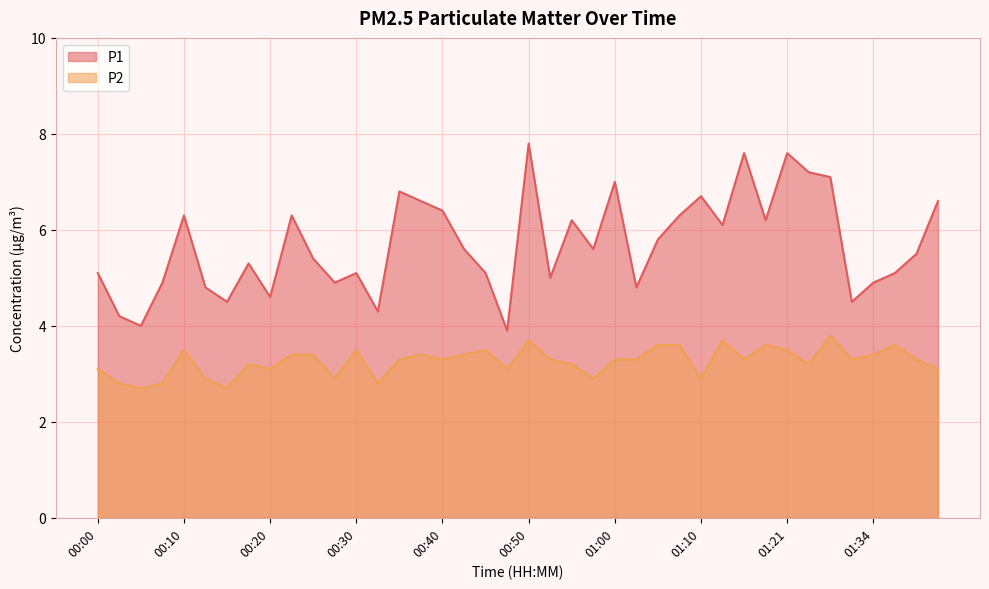

What is the difference between the maximum and minimum values in the P2 series?

1.1